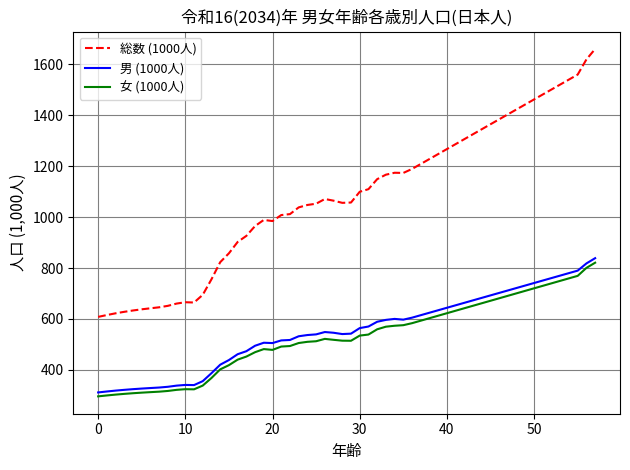

True or false: 男 (1000人) and 総数 (1000人) intersect in this chart.

False